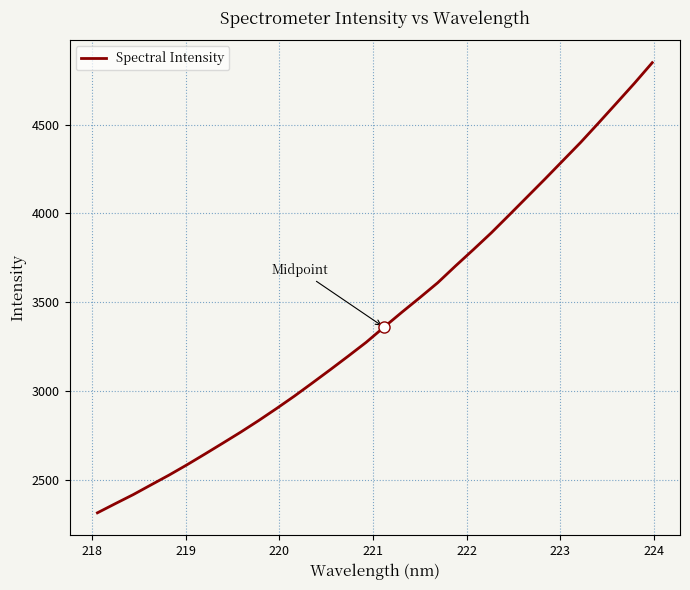

What is the difference between the maximum and minimum values?

2536.8